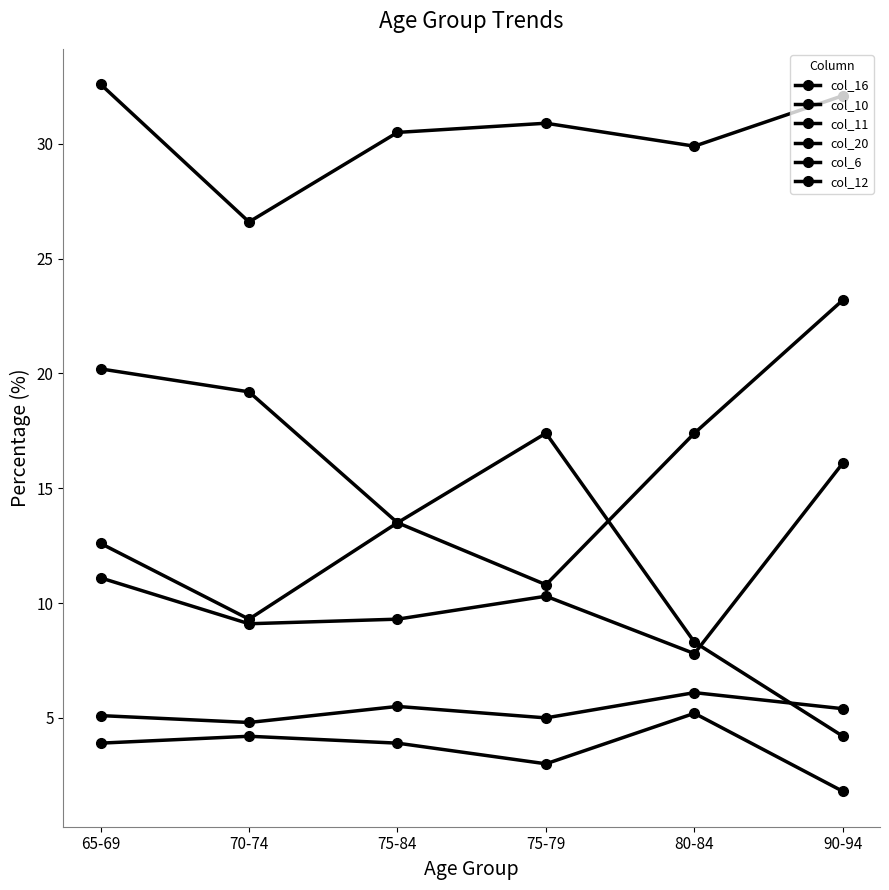

At how many categories does at least one series exceed 21?

6